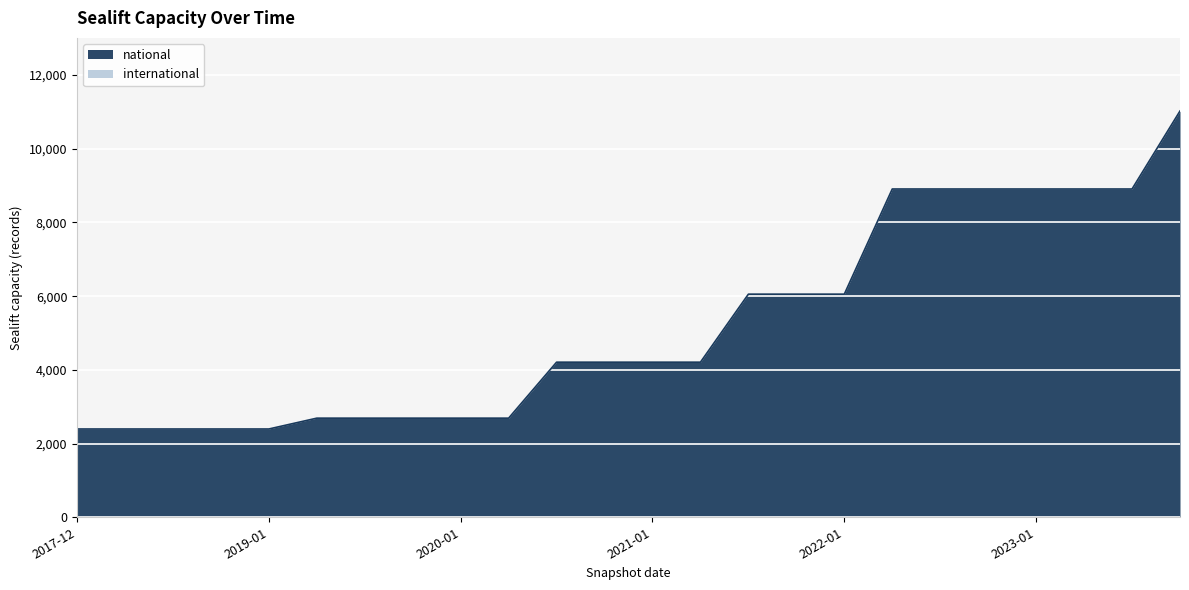

At which label is the value closest to 6710?

2021-07-01